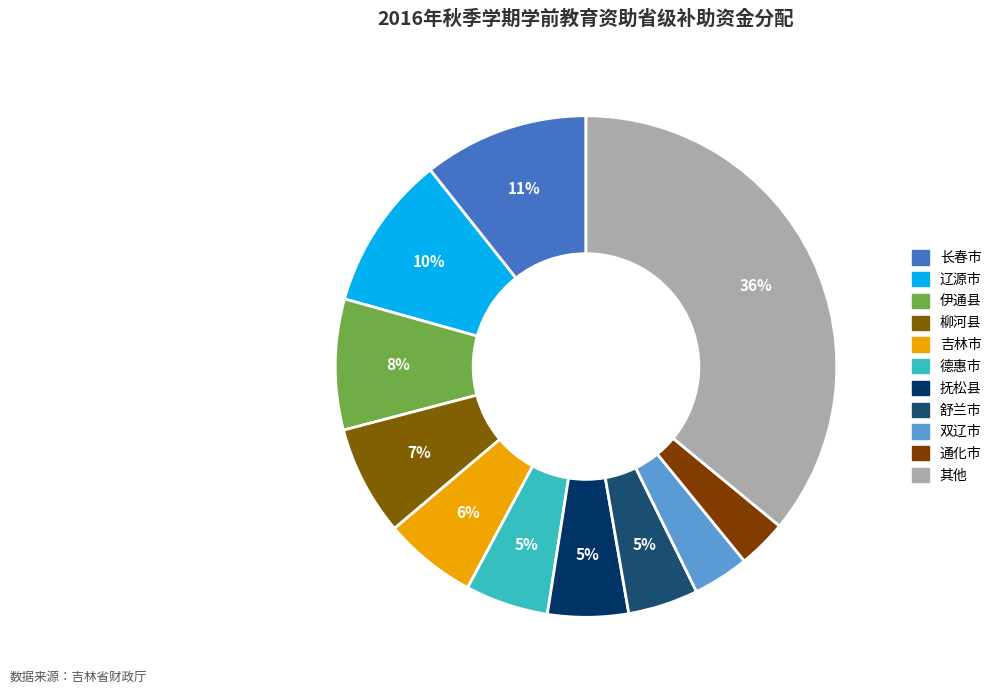

Which category has the biggest portion of the pie?

其他